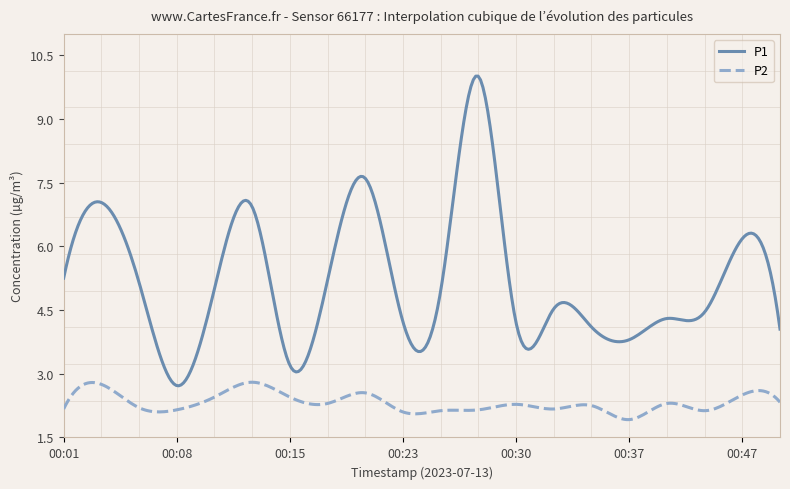

What is the difference between the maximum and minimum values in the P2 series?

0.9